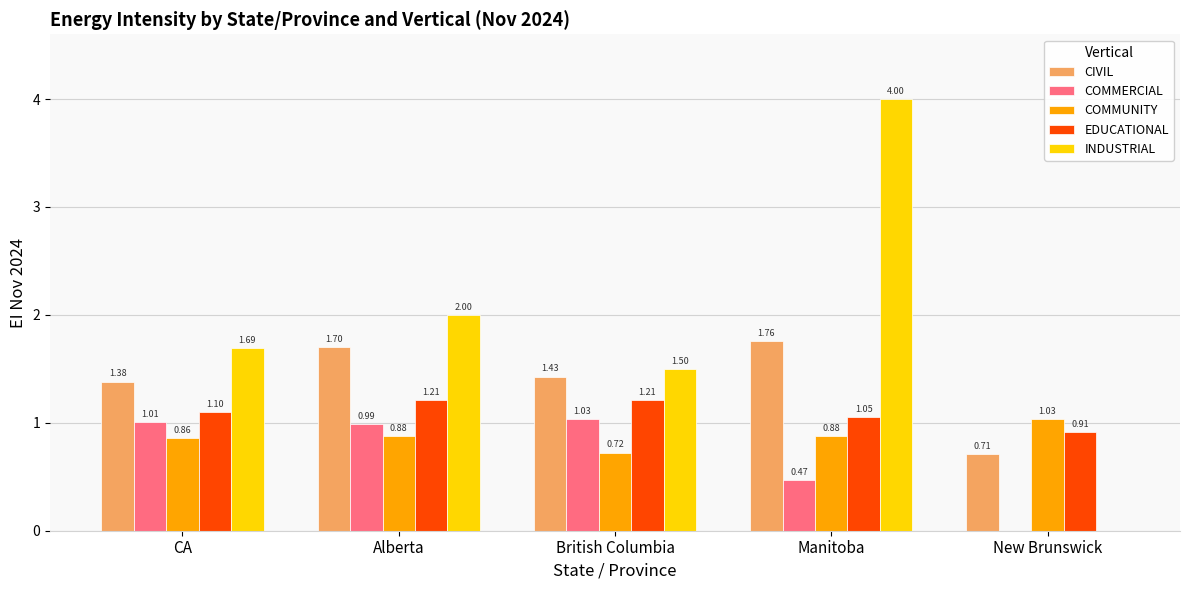

Which series changed the most between Alberta and Manitoba?

INDUSTRIAL